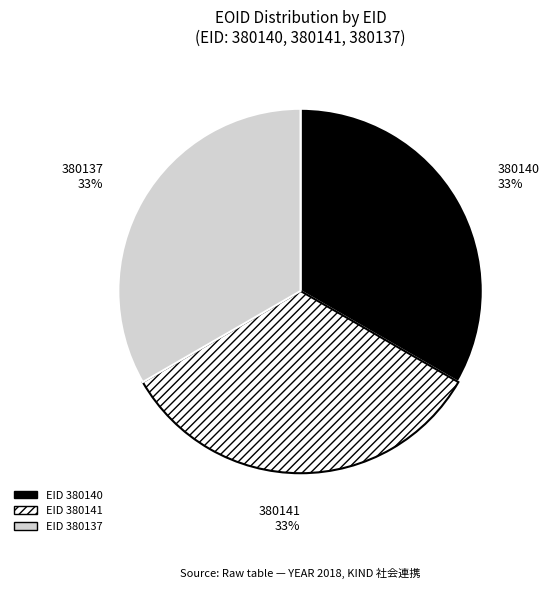

What is the ratio of the value at 380137 to the value at 380141?

1.0